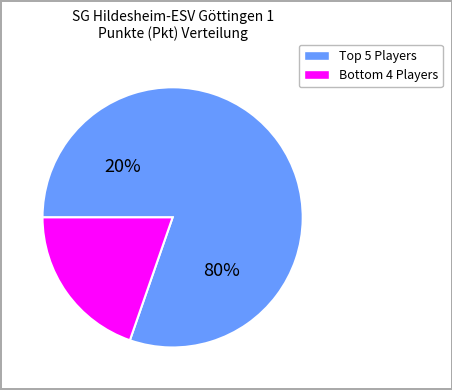

The Ullrich, Felix slice represents 12% of the pie. True or false?

False